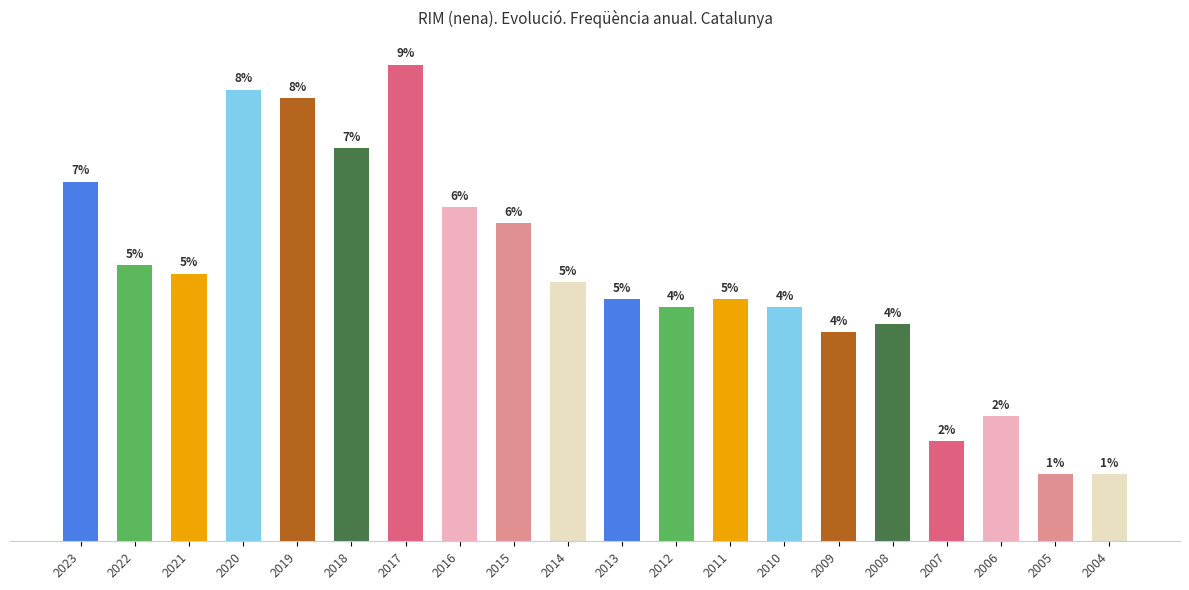

Between 2017 and 2014, which is larger?

2017